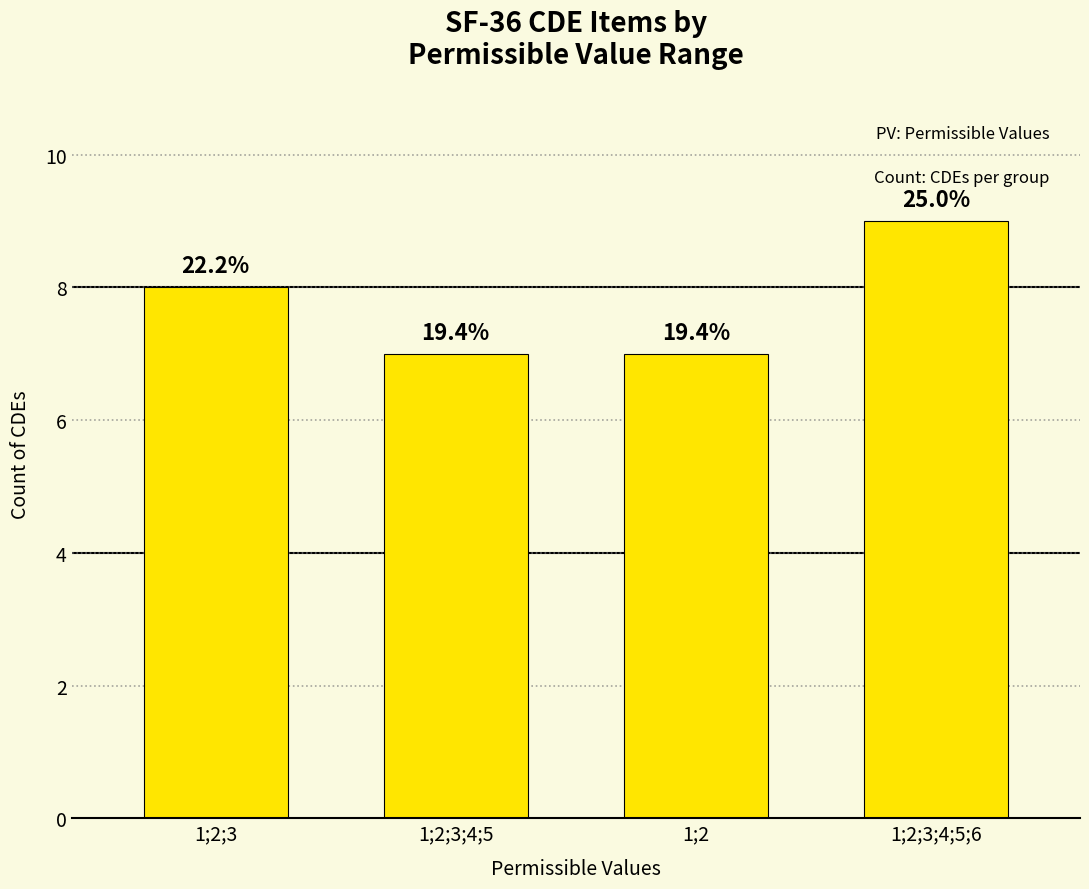

What is the average value?

8